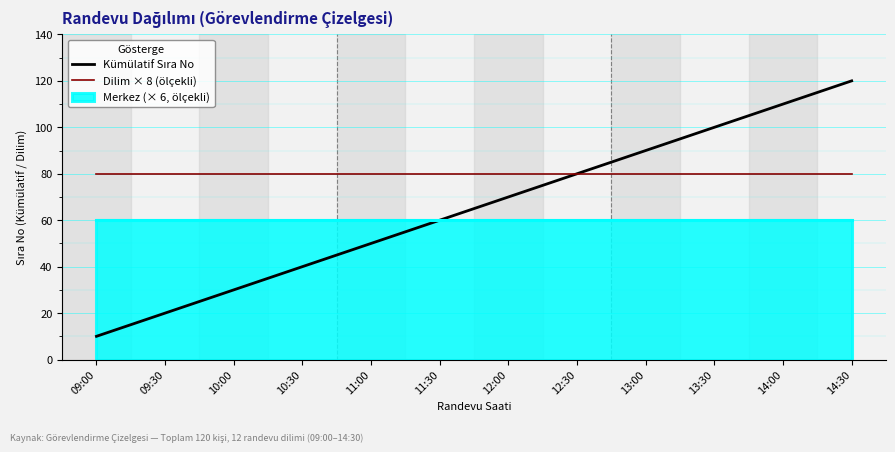

Which has a higher value, 14:00 or 10:00?

14:00